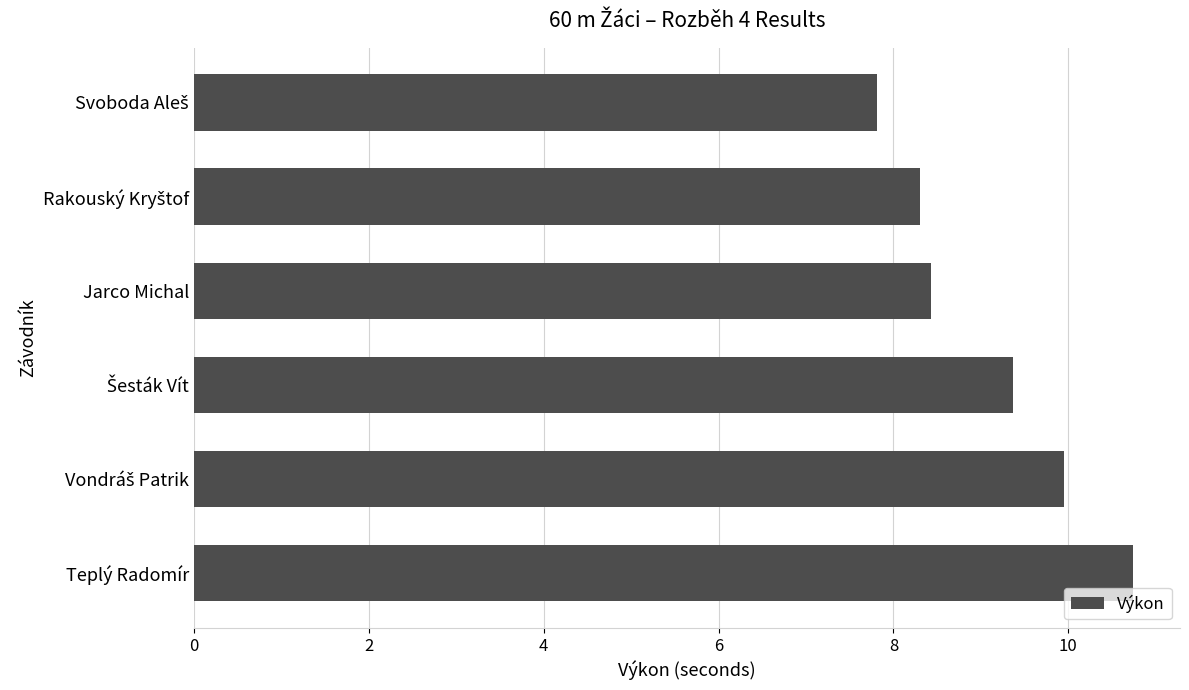

Approximately how many times larger is the value at Teplý Radomír compared to Jarco Michal?

1.3